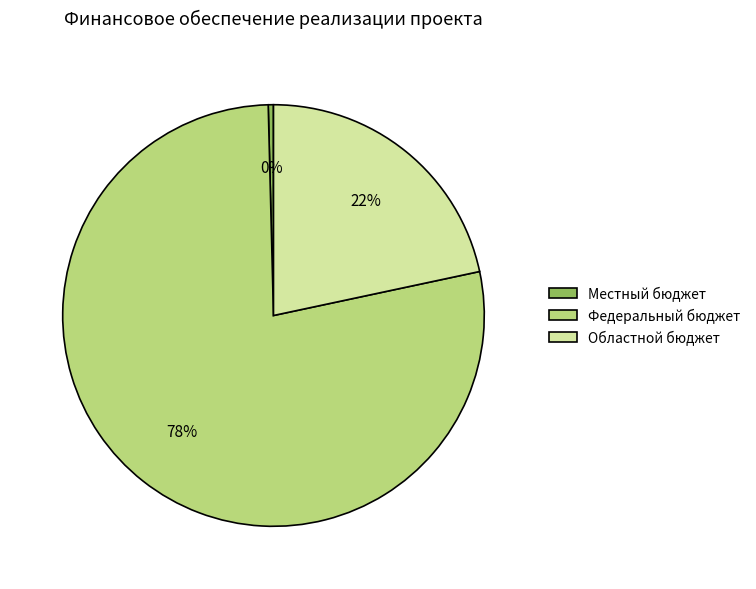

To the nearest percent, what percentage of the pie is Областной бюджет?

22%